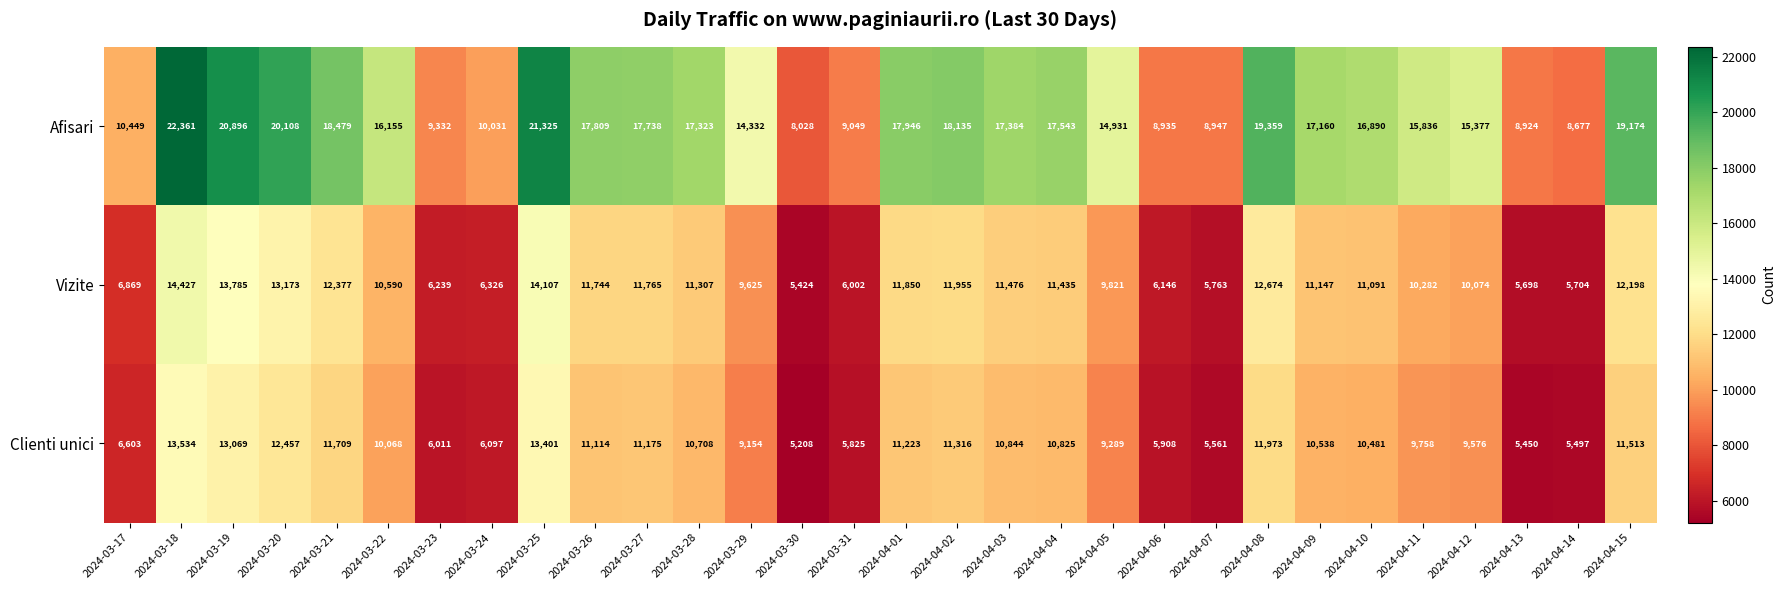

What is the minimum value for Afisari?

8028